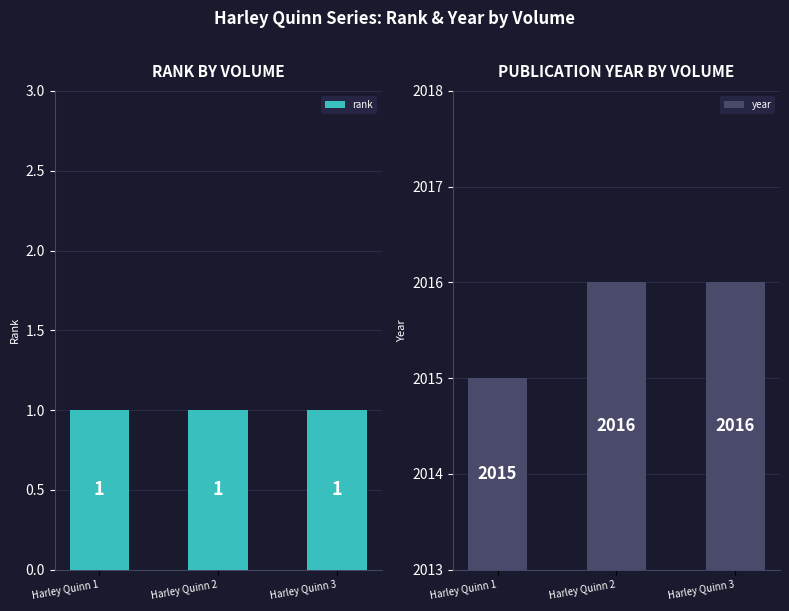

Rank the categories by rank value from lowest to highest.

Harley Quinn 1, Harley Quinn 2, Harley Quinn 3